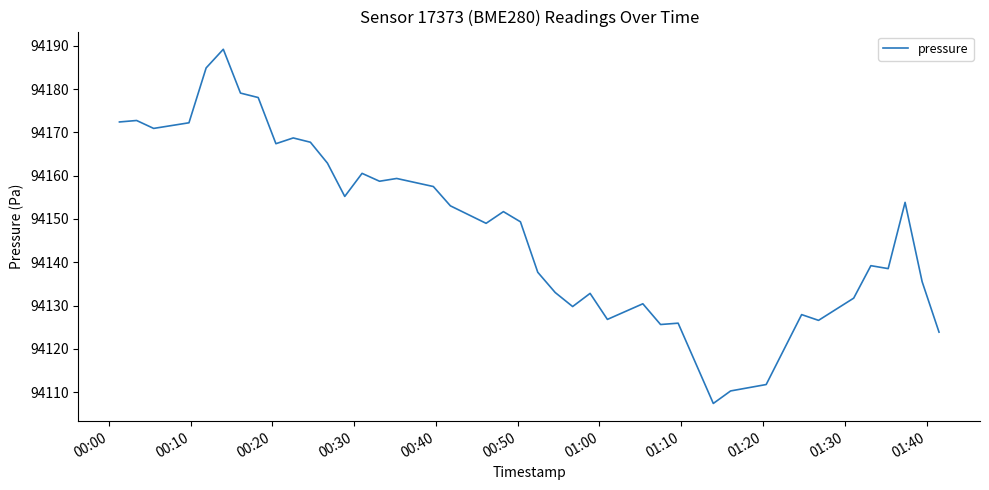

What is the difference between the maximum and minimum values?

81.8